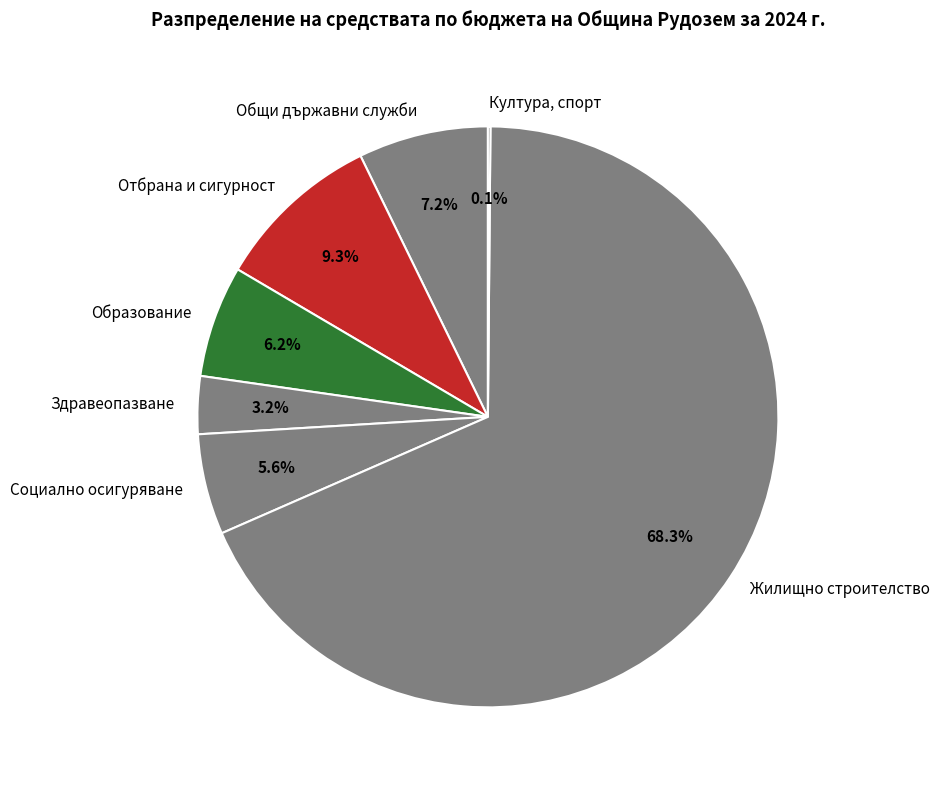

What is the majority slice?

Жилищно строителство